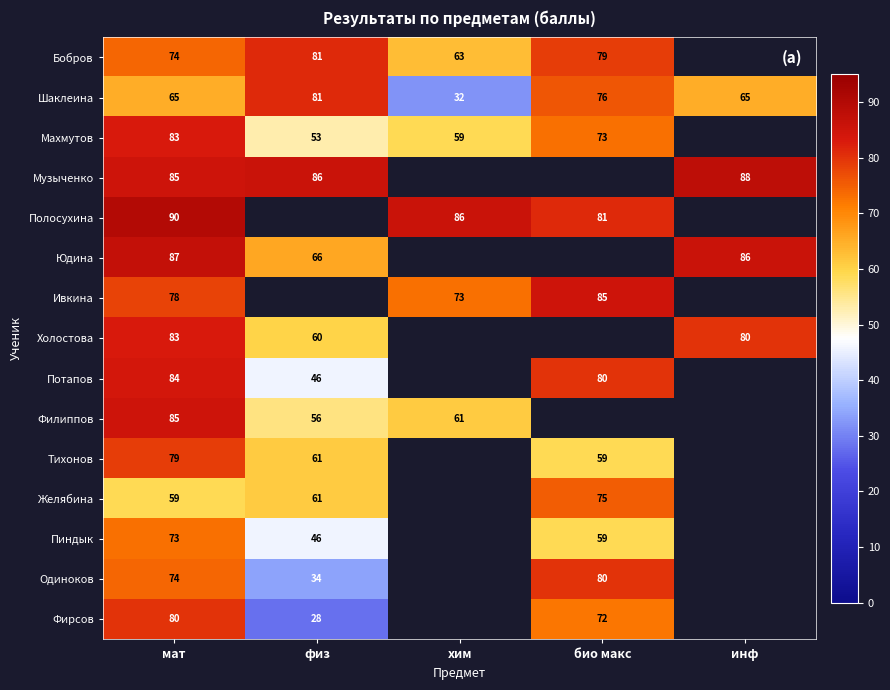

The Одиноков series shows 34 at физ. True or false?

True